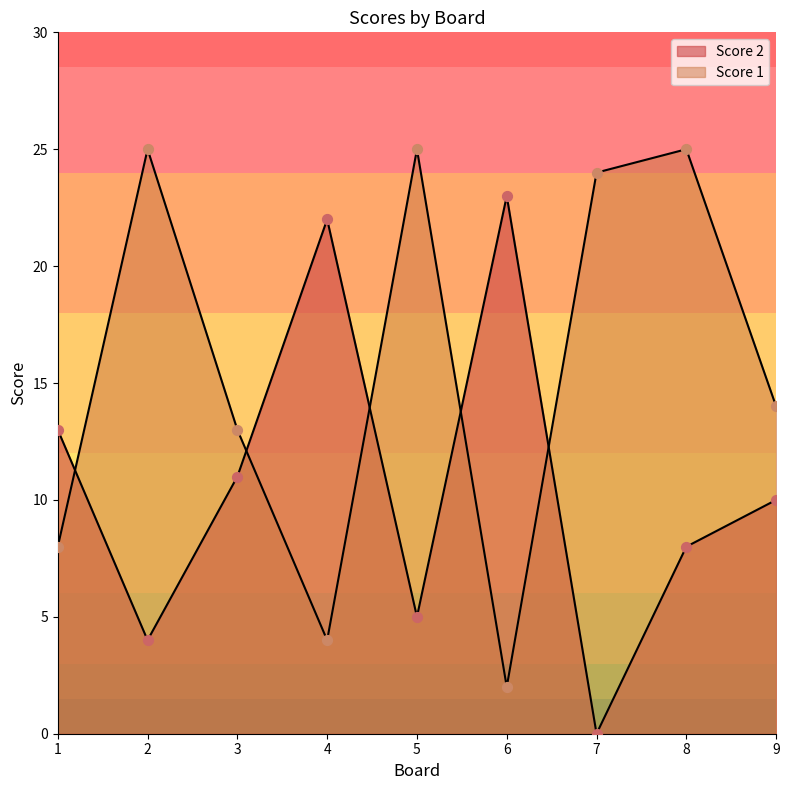

At which category is the sum across all series the highest?

8